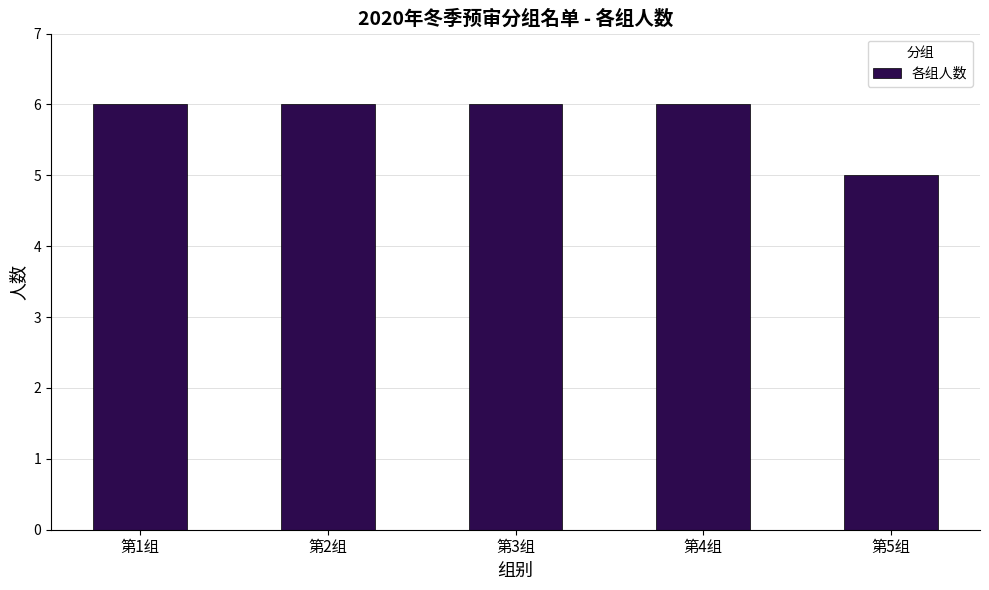

What is the sum of all values?

29